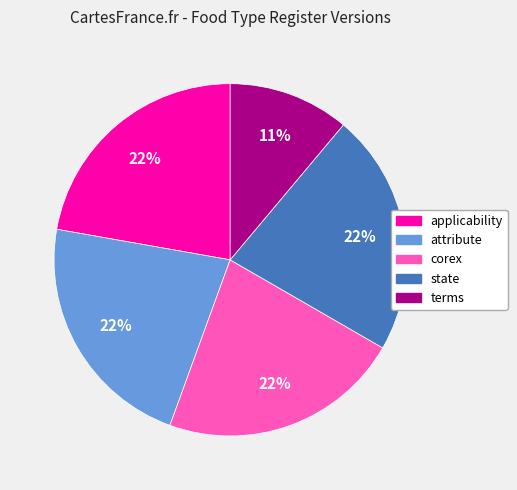

Is terms the majority of the pie?

No